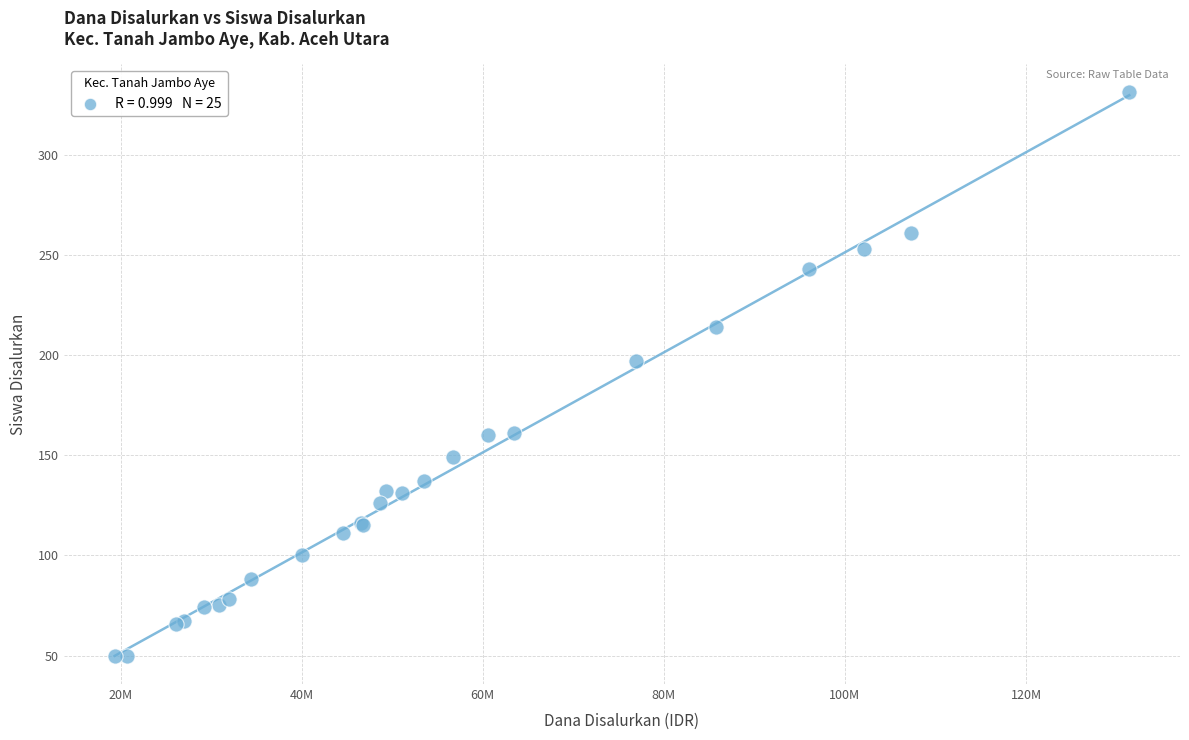

What Y value in the scatter plot is closest to 190?

197